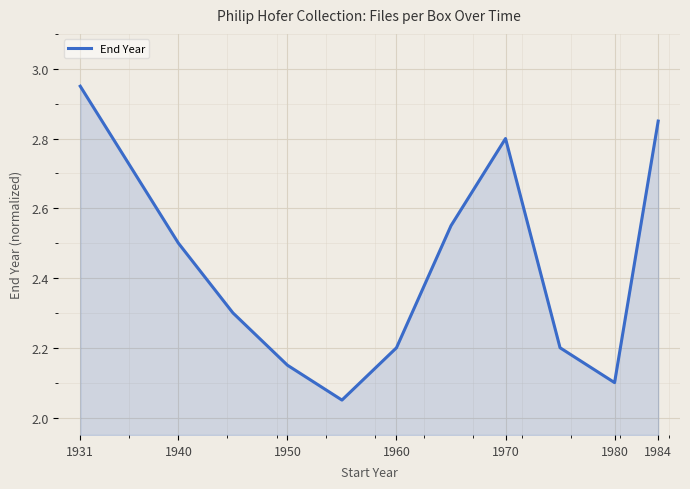

What is the difference between the maximum and minimum values?

0.9